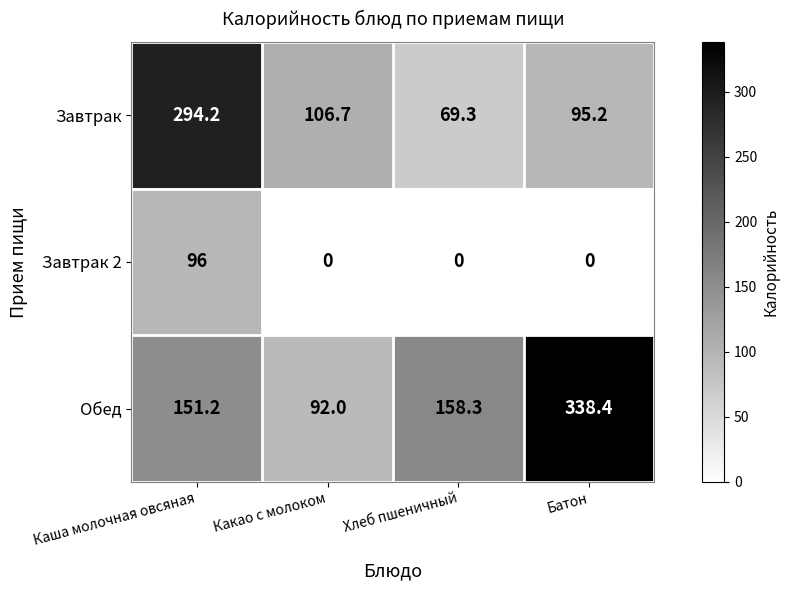

The value of Завтрак 2 at Хлеб пшеничный is 0.0. True or false?

True